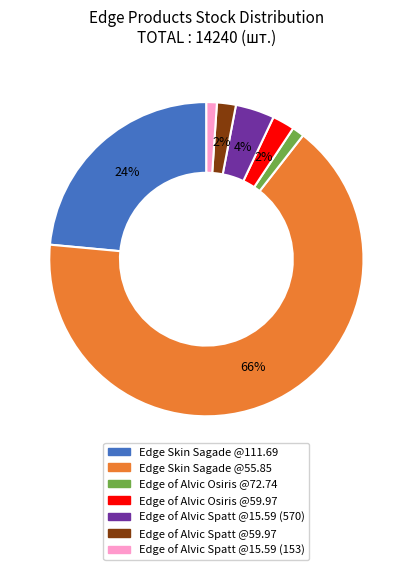

Count the number of slices in the pie.

7